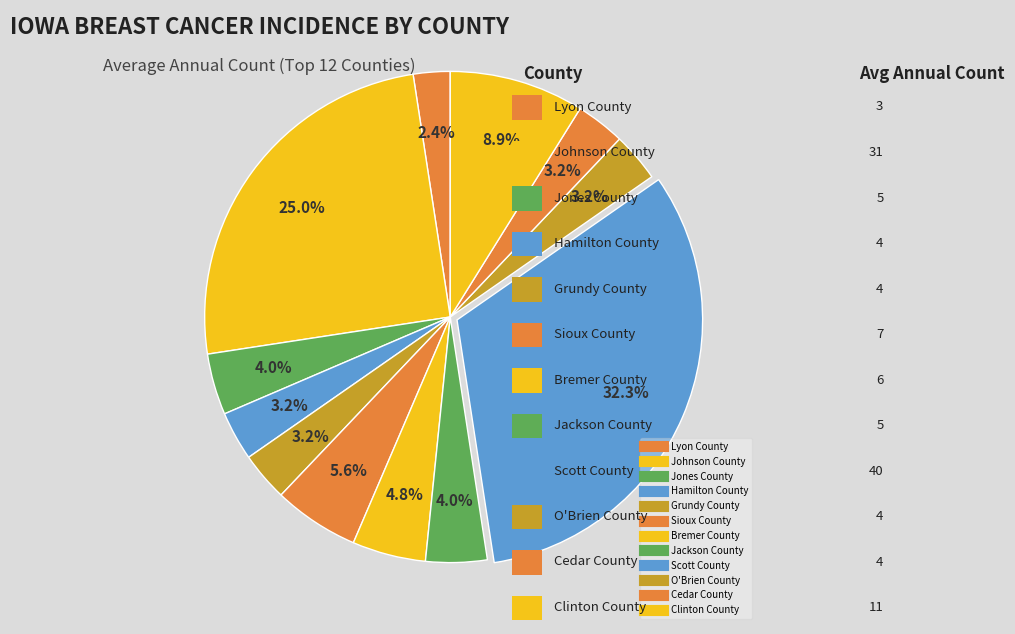

Which category has the biggest portion of the pie?

Scott County